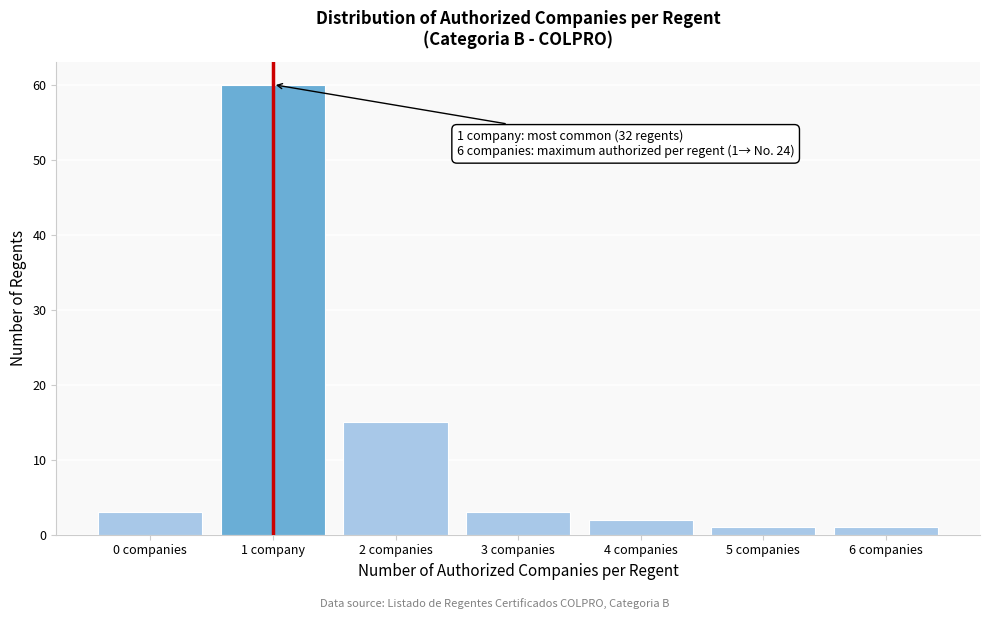

Reading left to right, list all the values displayed in this chart.

0 companies=3	1 company=60	2 companies=15	3 companies=3	4 companies=2	5 companies=1	6 companies=1